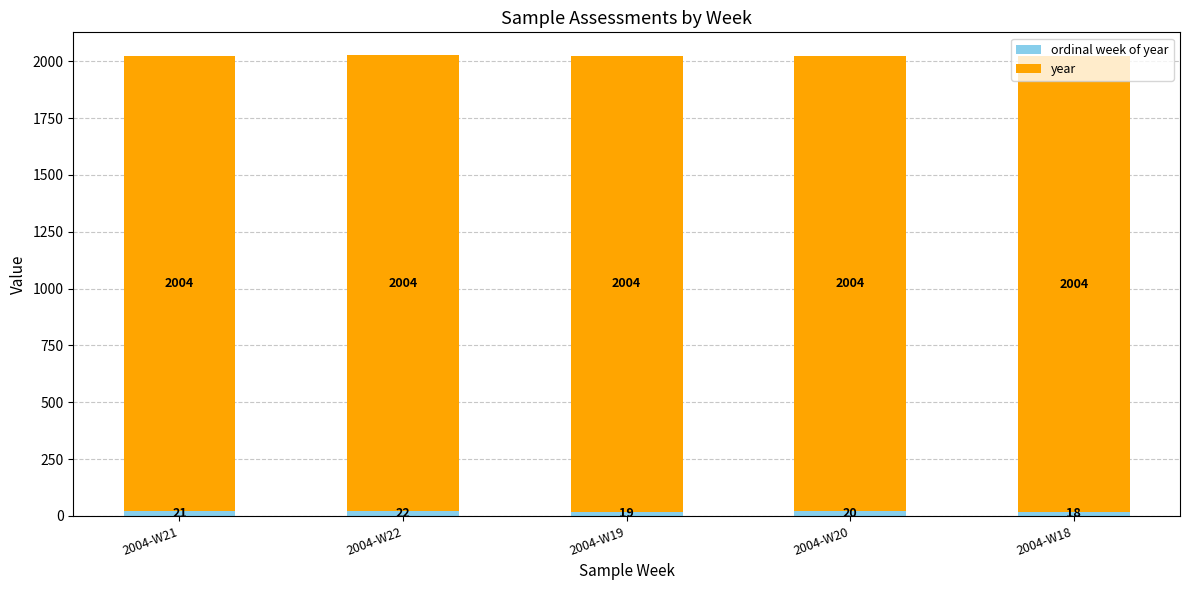

At which category is the sum across all series the highest?

2004-W22